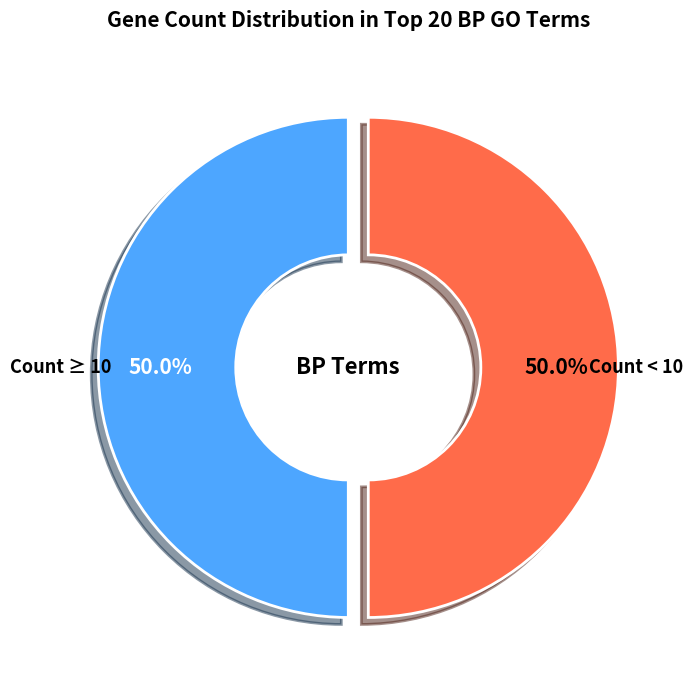

Count the number of slices in the pie.

2